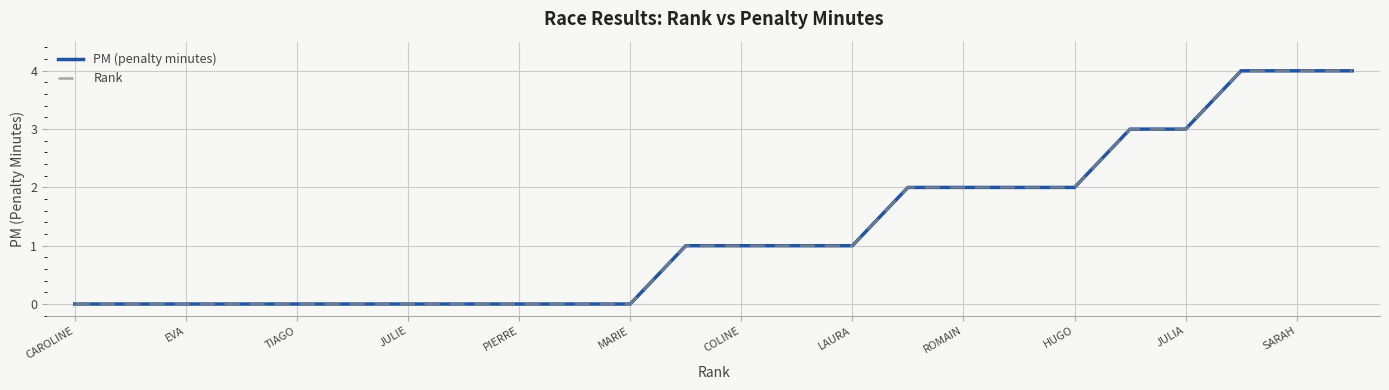

How many lines are shown in the chart?

2